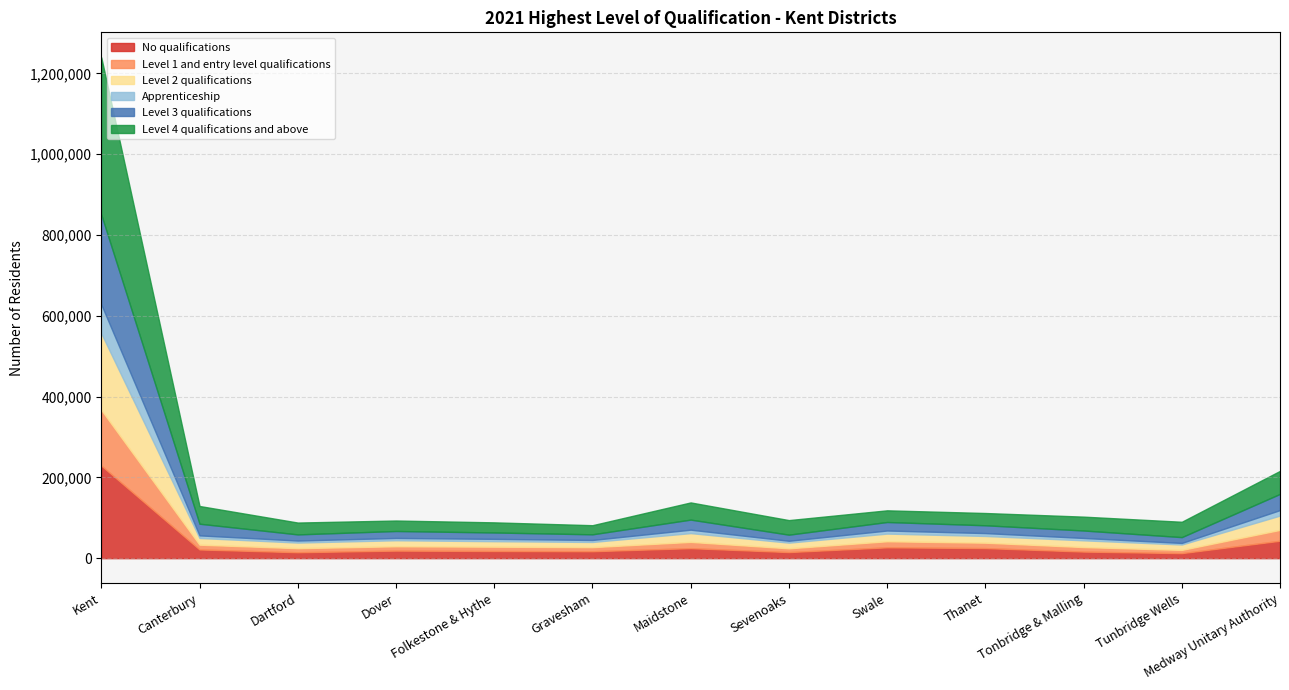

Reading left to right, transcribe all the data shown in this chart.

No qualifications: 229214	21555	14717	18706	17756	17186	24786	15087	26824	24990	16324	12454	43158
Level 1 and entry level qualifications: 137736	11845	10008	10741	10642	10086	15510	9281	15032	13332	11163	7996	26898
Level 2 qualifications: 189679	16598	13850	14905	13599	12846	21706	14060	18975	16646	16681	13396	35426
Apprenticeship: 71615	6456	5055	5682	5791	4954	8547	4641	7665	7147	5851	3874	13625
Level 3 qualifications: 222389	28827	15187	17218	15793	13962	24906	15101	21027	19294	18458	14385	40009
Level 4 qualifications and above: 389229	43896	29362	25951	25068	22572	42531	36073	28911	30376	34332	38010	57001